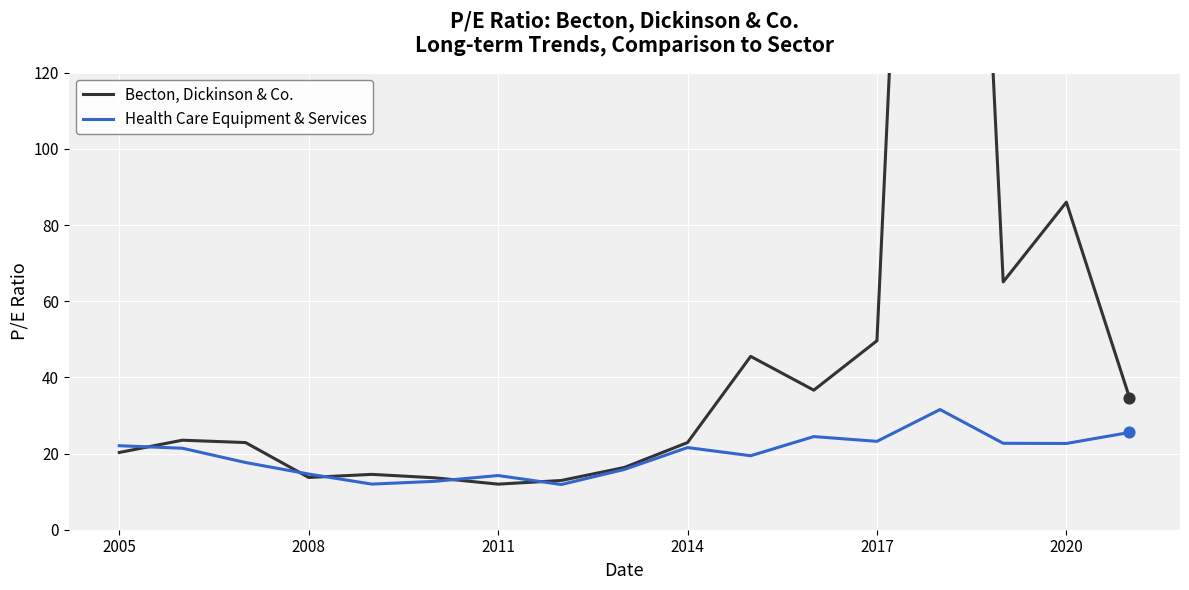

At how many categories does at least one series exceed 284?

1